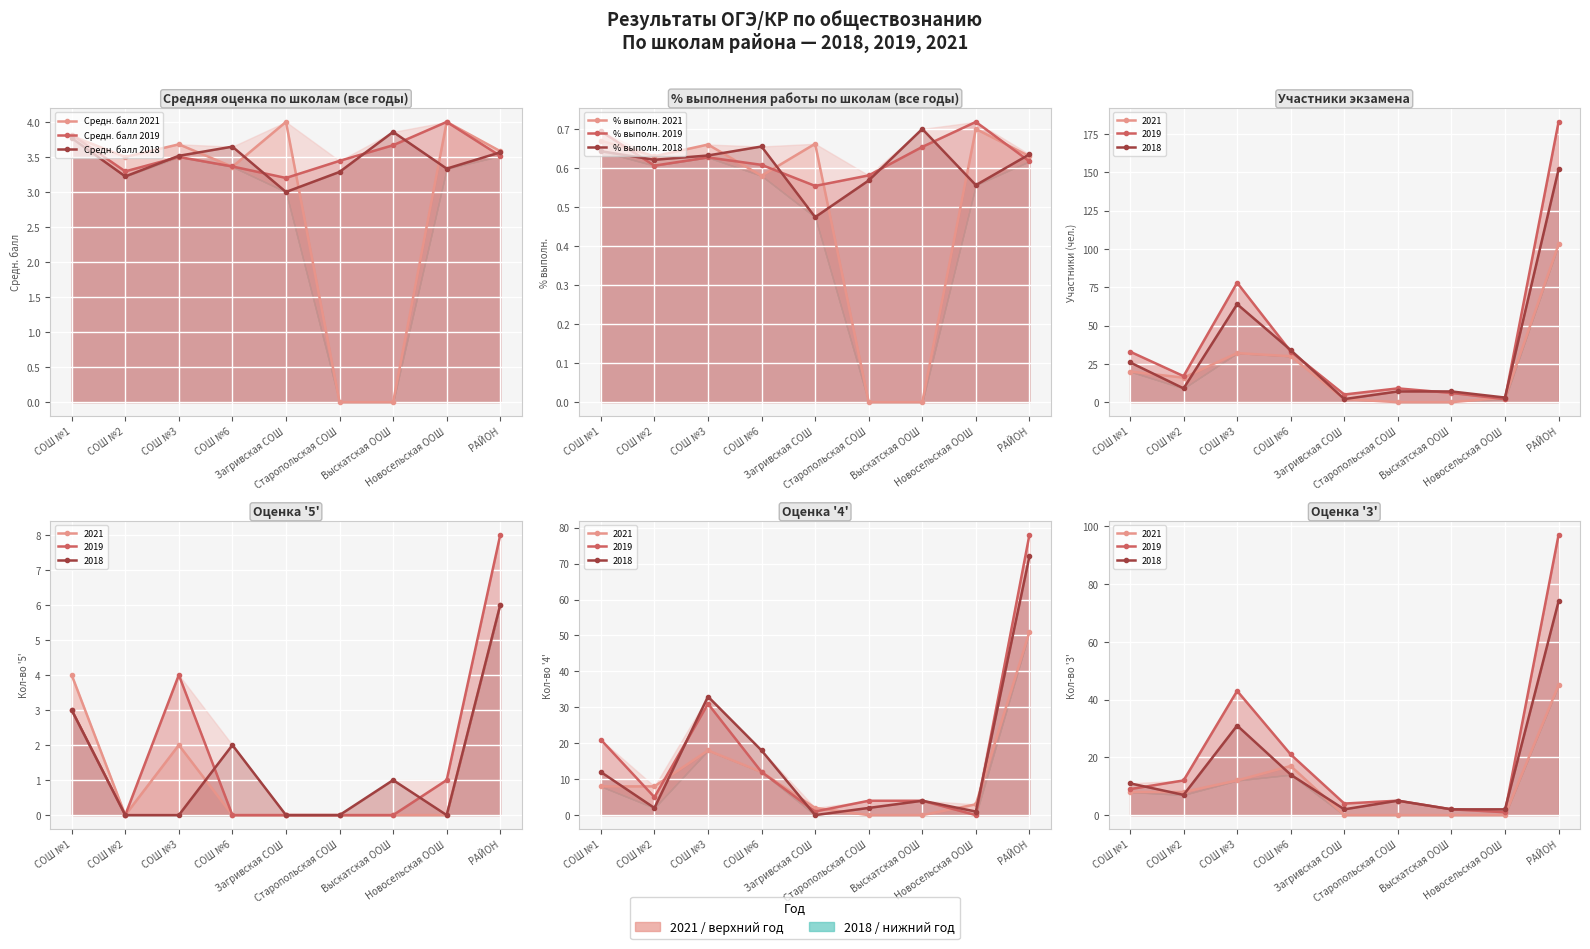

How many interior local valleys does the % выполн. 2018 series have?

3